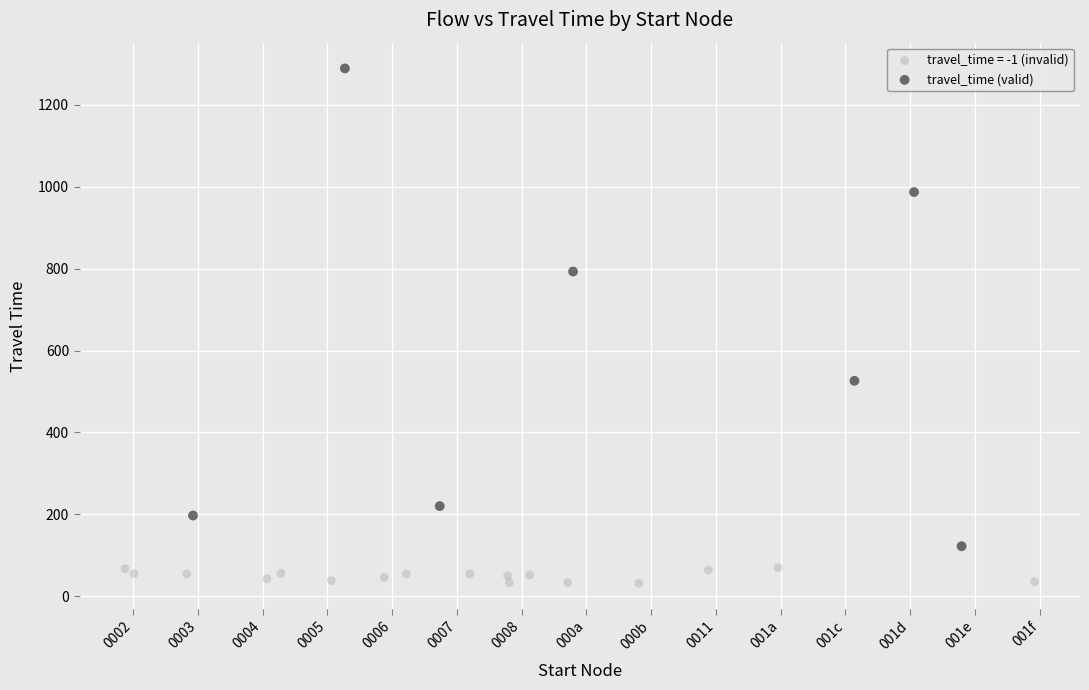

Which series contains the highest Y value?

travel_time (valid)